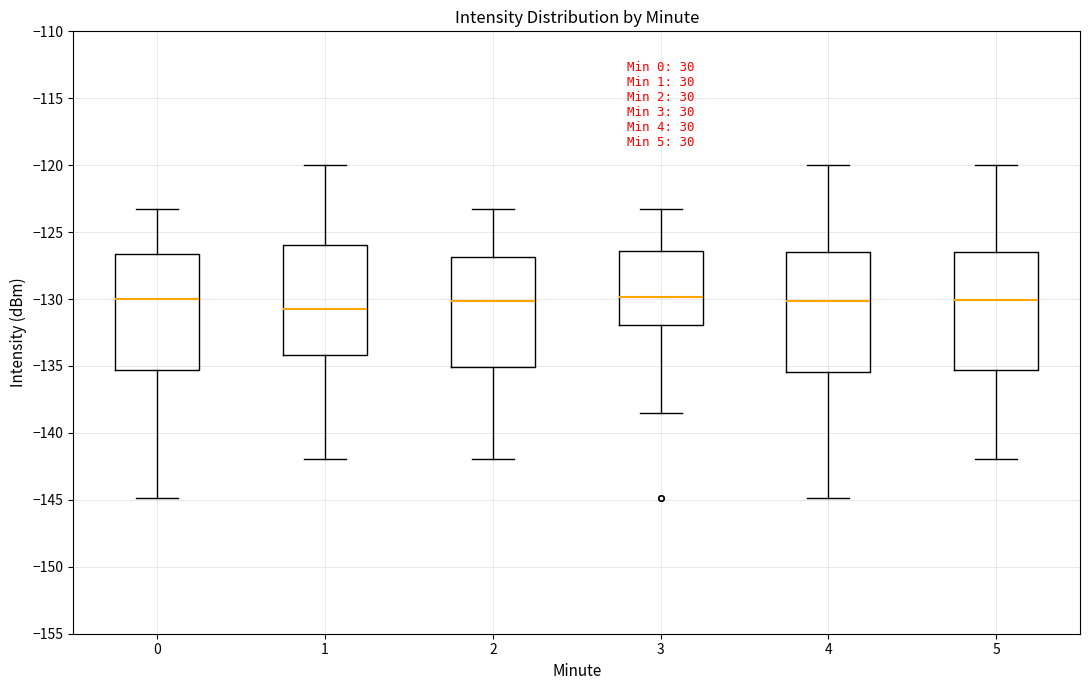

Which box's median line is the lowest?

1